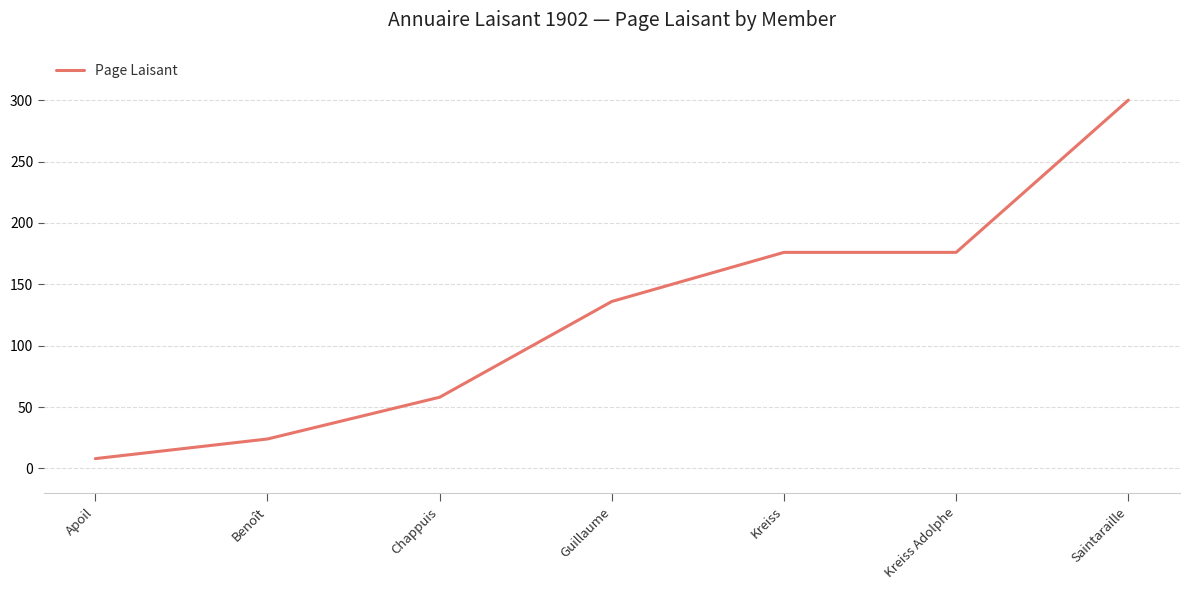

What is the difference between the maximum and second lowest values?

276